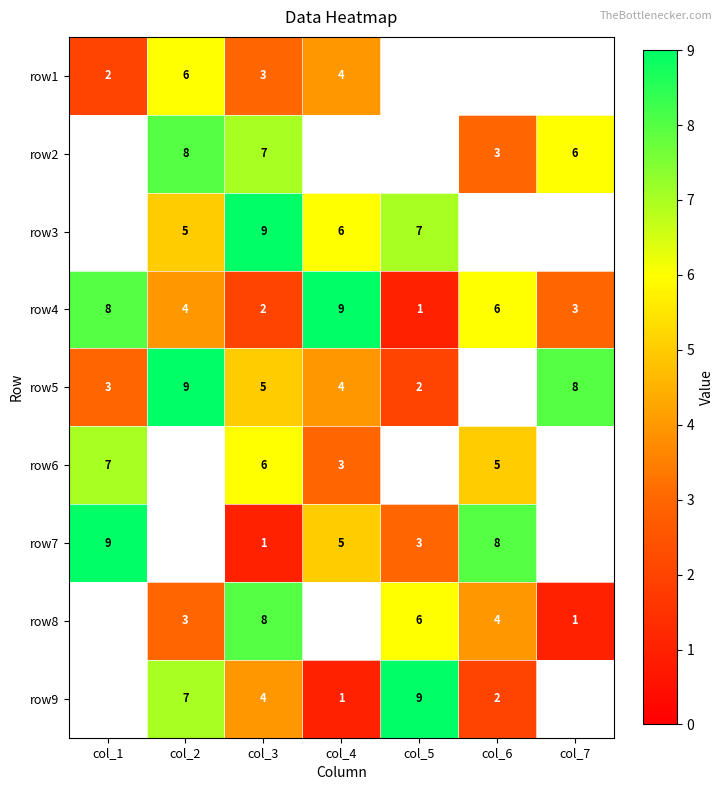

The value of row4 at col_5 is 2. True or false?

False